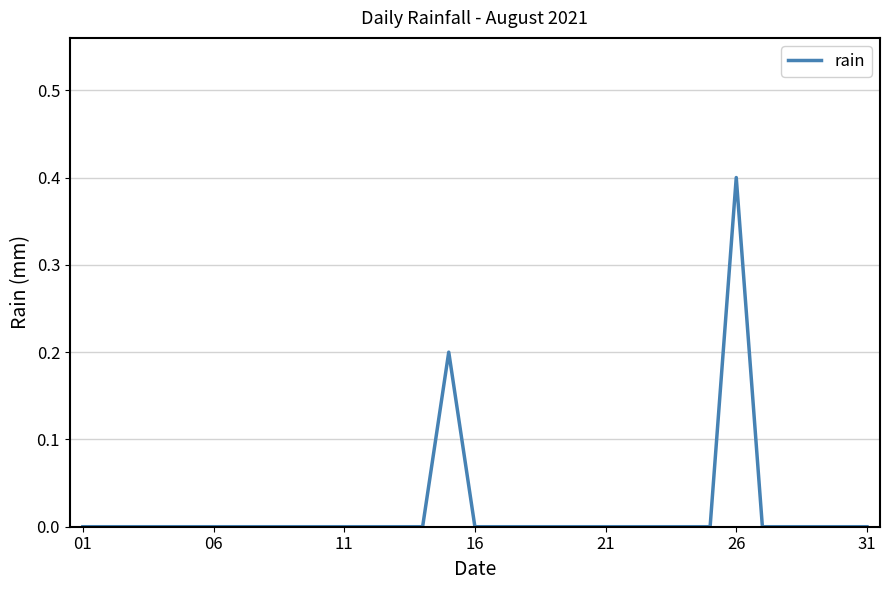

What is the difference between the maximum and minimum values?

0.4